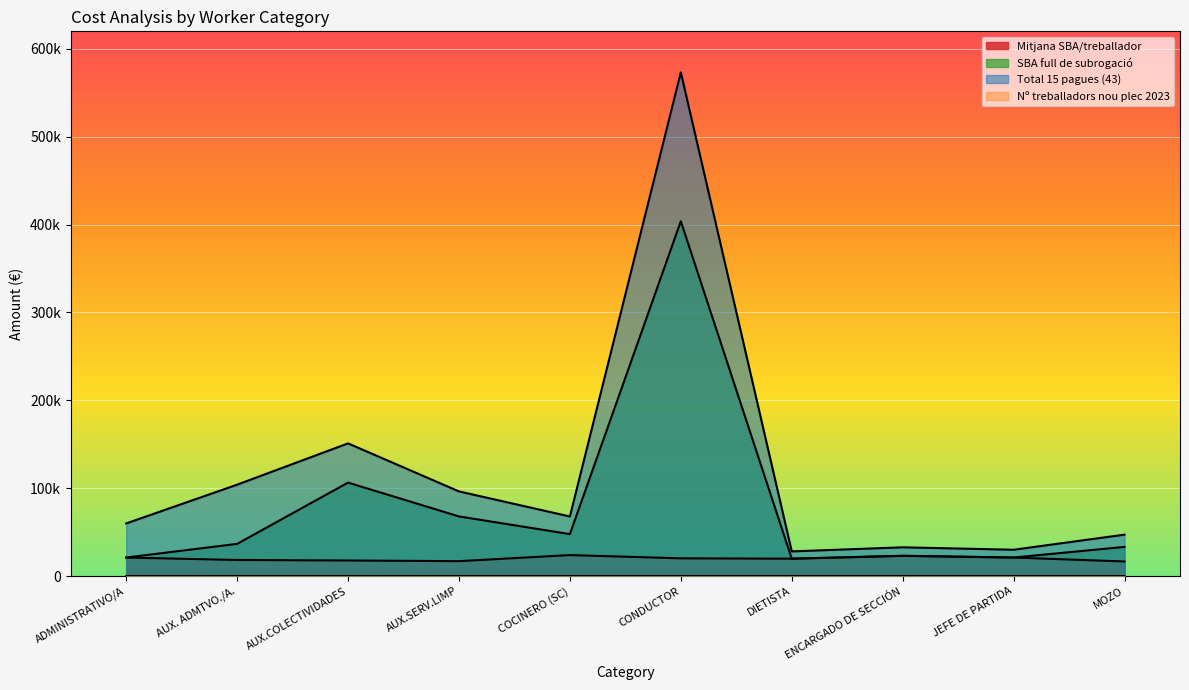

What is the difference between the maximum and second lowest values in the Mitjana SBA/treballador series?

6917.4